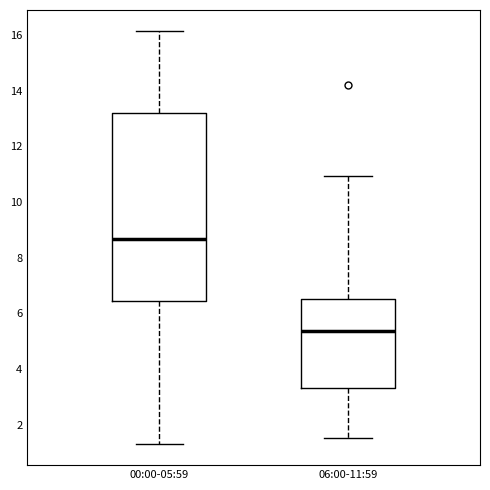

Reading left to right, transcribe this box plot: for each box, give where its median line is, the range the box spans, and where its two whiskers end, as read against the y-axis. The values are not printed on the chart, so give them approximately, as read against the axis.

00:00-05:59: median 8.6, box 6.4 to 13.2, whiskers 1.4 to 16.2
06:00-11:59: median 5.4, box 3.4 to 6.6, whiskers 1.6 to 11.0